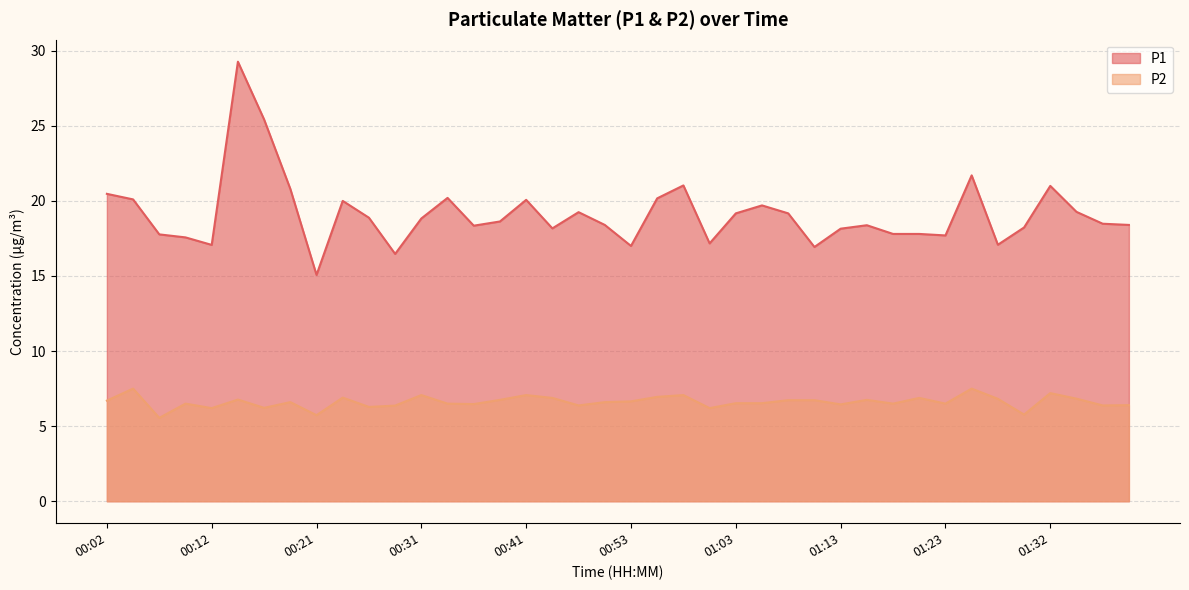

True or false: P2 has a value of 6.5 at 01:03.

True